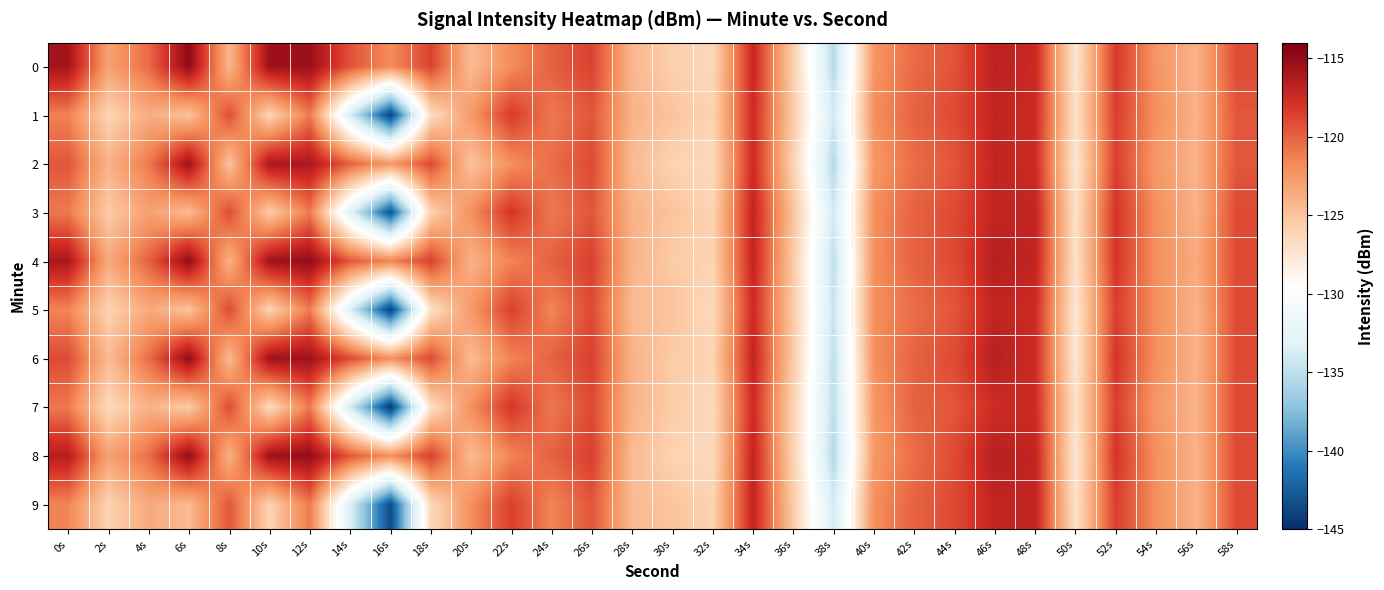

What is the total value across all series at 6s?

-1199.8